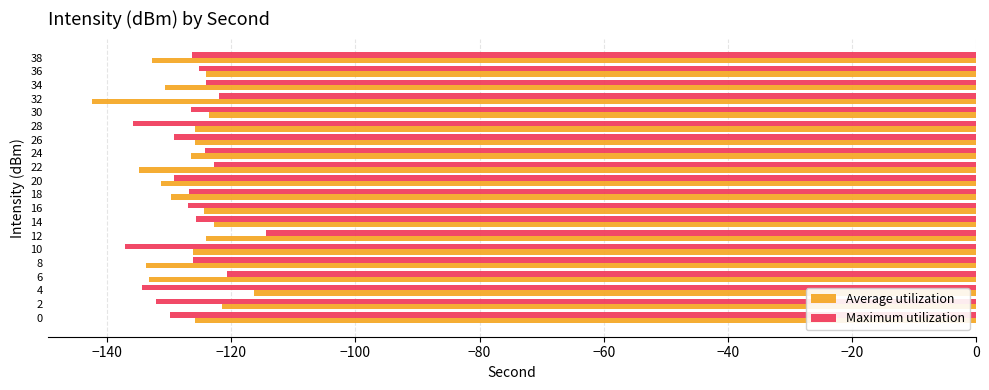

At 2, list the series in order from largest to smallest.

Average utilization, Maximum utilization